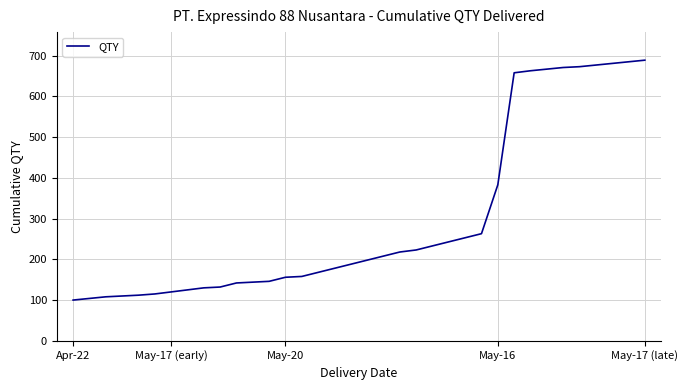

What is the minimum value shown in the chart?

100